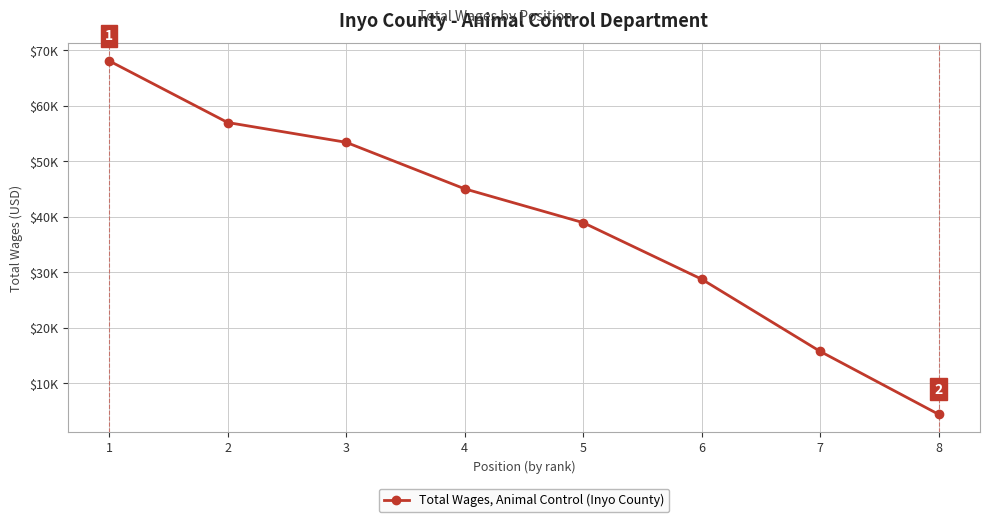

Is this an area chart (filled region under the line)?

No